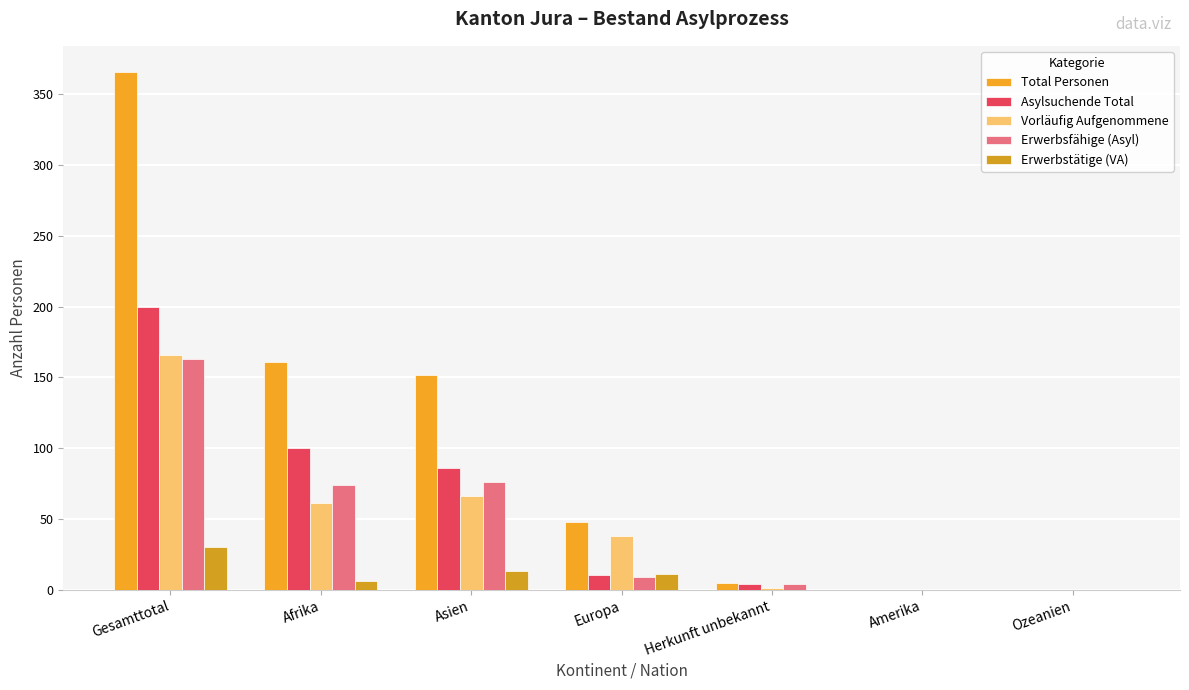

What is the difference between the maximum and minimum values in the Erwerbsfähige (Asyl) series?

163